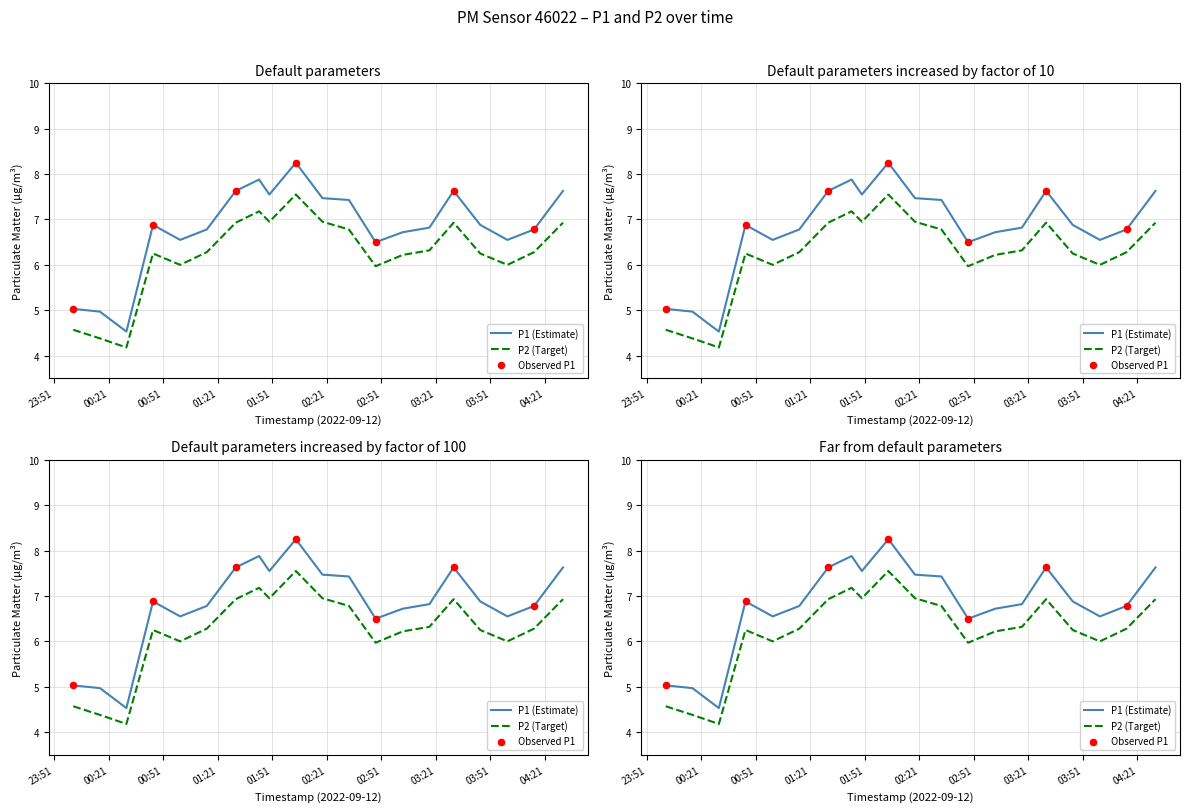

Is the value of P2 at 2022-09-12T00:01:34 greater than the value of P1 at 2022-09-12T03:02:49?

No